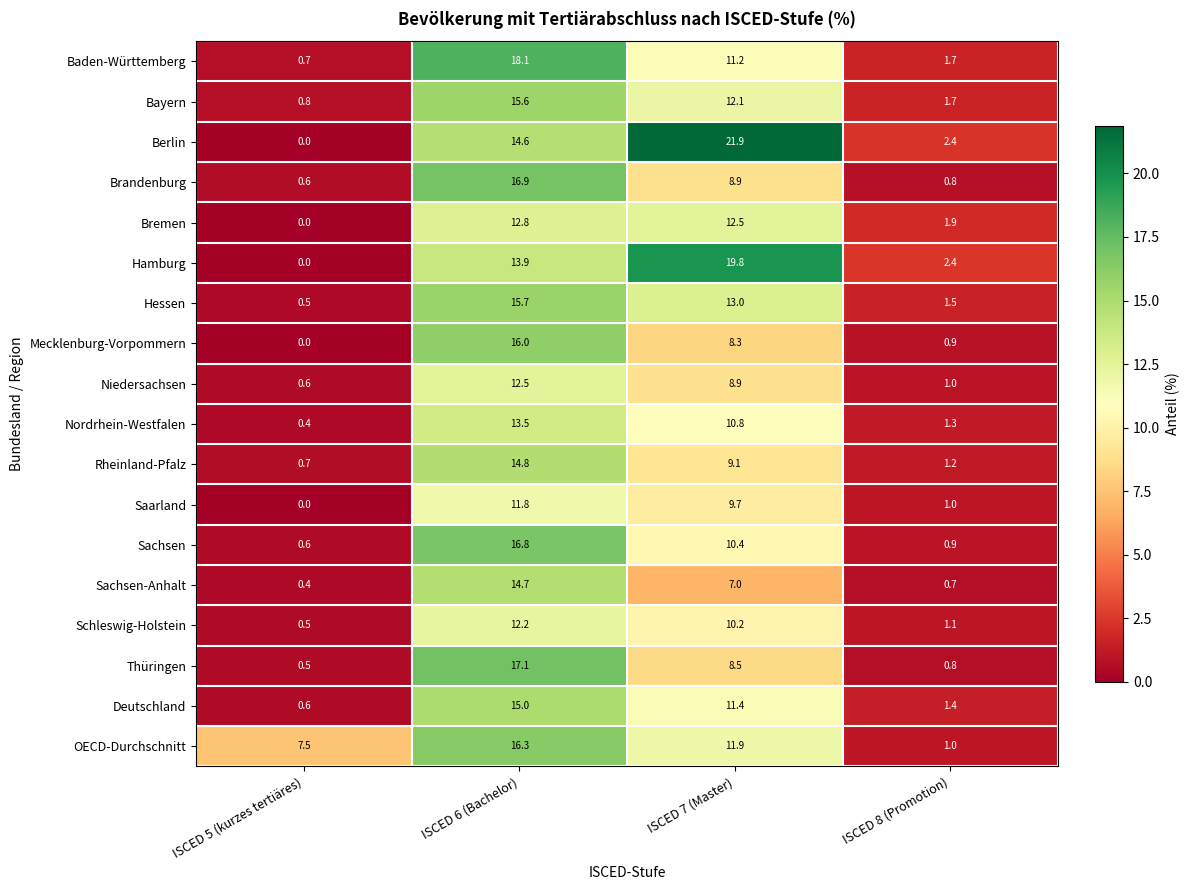

What is the difference between the highest and lowest values at ISCED 6 (Bachelor)?

6.3